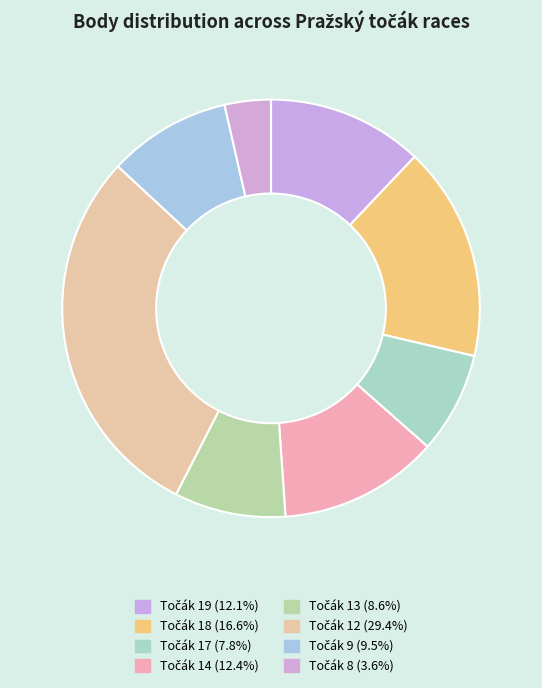

How many segments does this pie chart have?

8